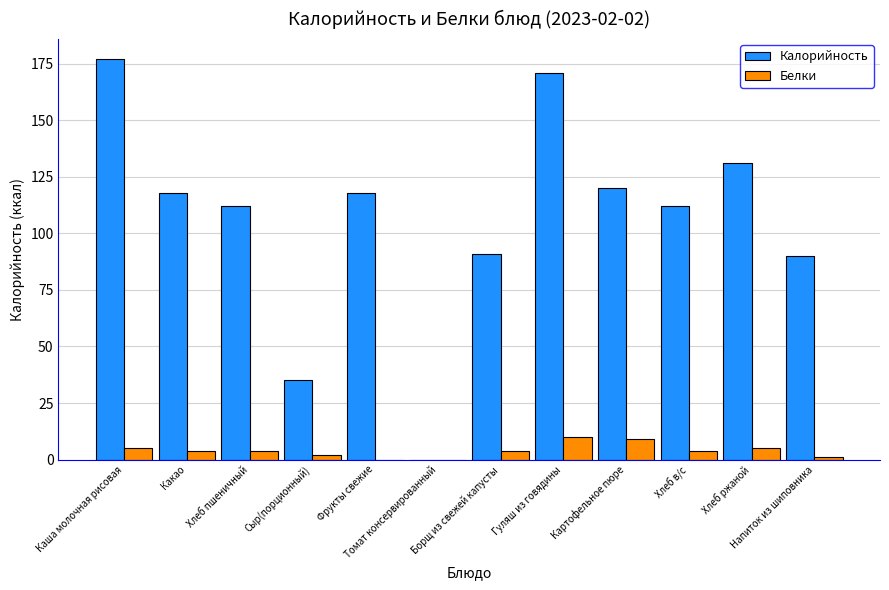

Does the chart contain stacked bars?

No